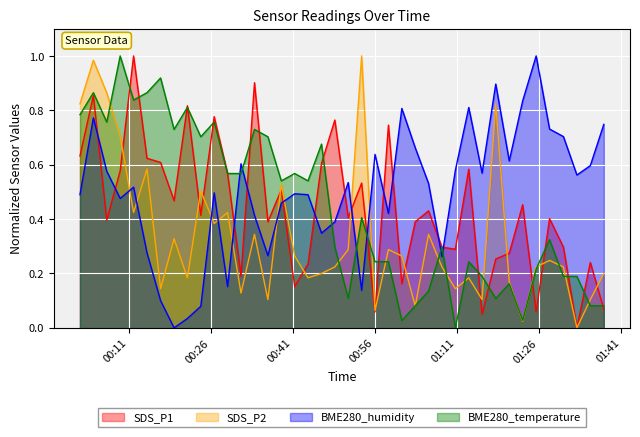

Reading left to right, what are all the values shown in this chart?

SDS_P1: 2021/10/04 00:02:06=0.6	2021/10/04 00:04:33=0.9	2021/10/04 00:07:00=0.4	2021/10/04 00:09:27=0.6	2021/10/04 00:11:54=1.0	2021/10/04 00:14:21=0.6	2021/10/04 00:16:50=0.6	2021/10/04 00:19:18=0.5	2021/10/04 00:21:44=0.8	2021/10/04 00:24:11=0.4	2021/10/04 00:26:38=0.8	2021/10/04 00:29:05=0.6	2021/10/04 00:31:32=0.2	2021/10/04 00:34:00=0.9	2021/10/04 00:36:27=0.4	2021/10/04 00:38:54=0.5	2021/10/04 00:41:21=0.2	2021/10/04 00:43:47=0.2	2021/10/04 00:46:15=0.6	2021/10/04 00:48:41=0.8	2021/10/04 00:51:08=0.4	2021/10/04 00:53:35=0.5	2021/10/04 00:56:02=0.1	2021/10/04 00:58:29=0.7	2021/10/04 01:00:56=0.2	2021/10/04 01:03:23=0.4	2021/10/04 01:05:49=0.4	2021/10/04 01:08:16=0.3	2021/10/04 01:10:43=0.3	2021/10/04 01:13:10=0.6	2021/10/04 01:15:36=0.0	2021/10/04 01:18:06=0.3	2021/10/04 01:20:34=0.3	2021/10/04 01:23:01=0.5	2021/10/04 01:25:29=0.1	2021/10/04 01:27:56=0.4	2021/10/04 01:30:28=0.3	2021/10/04 01:32:56=0.0	2021/10/04 01:35:23=0.2	2021/10/04 01:37:51=0.1
SDS_P2: 2021/10/04 00:02:06=0.8	2021/10/04 00:04:33=1.0	2021/10/04 00:07:00=0.9	2021/10/04 00:09:27=0.7	2021/10/04 00:11:54=0.4	2021/10/04 00:14:21=0.6	2021/10/04 00:16:50=0.1	2021/10/04 00:19:18=0.3	2021/10/04 00:21:44=0.2	2021/10/04 00:24:11=0.5	2021/10/04 00:26:38=0.4	2021/10/04 00:29:05=0.4	2021/10/04 00:31:32=0.1	2021/10/04 00:34:00=0.3	2021/10/04 00:36:27=0.1	2021/10/04 00:38:54=0.5	2021/10/04 00:41:21=0.3	2021/10/04 00:43:47=0.2	2021/10/04 00:46:15=0.2	2021/10/04 00:48:41=0.2	2021/10/04 00:51:08=0.3	2021/10/04 00:53:35=1.0	2021/10/04 00:56:02=0.1	2021/10/04 00:58:29=0.3	2021/10/04 01:00:56=0.3	2021/10/04 01:03:23=0.1	2021/10/04 01:05:49=0.3	2021/10/04 01:08:16=0.2	2021/10/04 01:10:43=0.1	2021/10/04 01:13:10=0.2	2021/10/04 01:15:36=0.1	2021/10/04 01:18:06=0.8	2021/10/04 01:20:34=0.2	2021/10/04 01:23:01=0.0	2021/10/04 01:25:29=0.2	2021/10/04 01:27:56=0.2	2021/10/04 01:30:28=0.2	2021/10/04 01:32:56=0.0	2021/10/04 01:35:23=0.1	2021/10/04 01:37:51=0.2
BME280_humidity: 2021/10/04 00:02:06=0.5	2021/10/04 00:04:33=0.8	2021/10/04 00:07:00=0.6	2021/10/04 00:09:27=0.5	2021/10/04 00:11:54=0.5	2021/10/04 00:14:21=0.3	2021/10/04 00:16:50=0.1	2021/10/04 00:19:18=0.0	2021/10/04 00:21:44=0.0	2021/10/04 00:24:11=0.1	2021/10/04 00:26:38=0.5	2021/10/04 00:29:05=0.2	2021/10/04 00:31:32=0.6	2021/10/04 00:34:00=0.4	2021/10/04 00:36:27=0.3	2021/10/04 00:38:54=0.5	2021/10/04 00:41:21=0.5	2021/10/04 00:43:47=0.5	2021/10/04 00:46:15=0.3	2021/10/04 00:48:41=0.4	2021/10/04 00:51:08=0.5	2021/10/04 00:53:35=0.1	2021/10/04 00:56:02=0.6	2021/10/04 00:58:29=0.4	2021/10/04 01:00:56=0.8	2021/10/04 01:03:23=0.7	2021/10/04 01:05:49=0.5	2021/10/04 01:08:16=0.3	2021/10/04 01:10:43=0.6	2021/10/04 01:13:10=0.8	2021/10/04 01:15:36=0.6	2021/10/04 01:18:06=0.9	2021/10/04 01:20:34=0.6	2021/10/04 01:23:01=0.8	2021/10/04 01:25:29=1.0	2021/10/04 01:27:56=0.7	2021/10/04 01:30:28=0.7	2021/10/04 01:32:56=0.6	2021/10/04 01:35:23=0.6	2021/10/04 01:37:51=0.7
BME280_temperature: 2021/10/04 00:02:06=0.8	2021/10/04 00:04:33=0.9	2021/10/04 00:07:00=0.8	2021/10/04 00:09:27=1.0	2021/10/04 00:11:54=0.8	2021/10/04 00:14:21=0.9	2021/10/04 00:16:50=0.9	2021/10/04 00:19:18=0.7	2021/10/04 00:21:44=0.8	2021/10/04 00:24:11=0.7	2021/10/04 00:26:38=0.8	2021/10/04 00:29:05=0.6	2021/10/04 00:31:32=0.6	2021/10/04 00:34:00=0.7	2021/10/04 00:36:27=0.7	2021/10/04 00:38:54=0.5	2021/10/04 00:41:21=0.6	2021/10/04 00:43:47=0.5	2021/10/04 00:46:15=0.7	2021/10/04 00:48:41=0.3	2021/10/04 00:51:08=0.1	2021/10/04 00:53:35=0.4	2021/10/04 00:56:02=0.2	2021/10/04 00:58:29=0.2	2021/10/04 01:00:56=0.0	2021/10/04 01:03:23=0.1	2021/10/04 01:05:49=0.1	2021/10/04 01:08:16=0.3	2021/10/04 01:10:43=0.0	2021/10/04 01:13:10=0.2	2021/10/04 01:15:36=0.2	2021/10/04 01:18:06=0.1	2021/10/04 01:20:34=0.2	2021/10/04 01:23:01=0.0	2021/10/04 01:25:29=0.2	2021/10/04 01:27:56=0.3	2021/10/04 01:30:28=0.2	2021/10/04 01:32:56=0.2	2021/10/04 01:35:23=0.1	2021/10/04 01:37:51=0.1